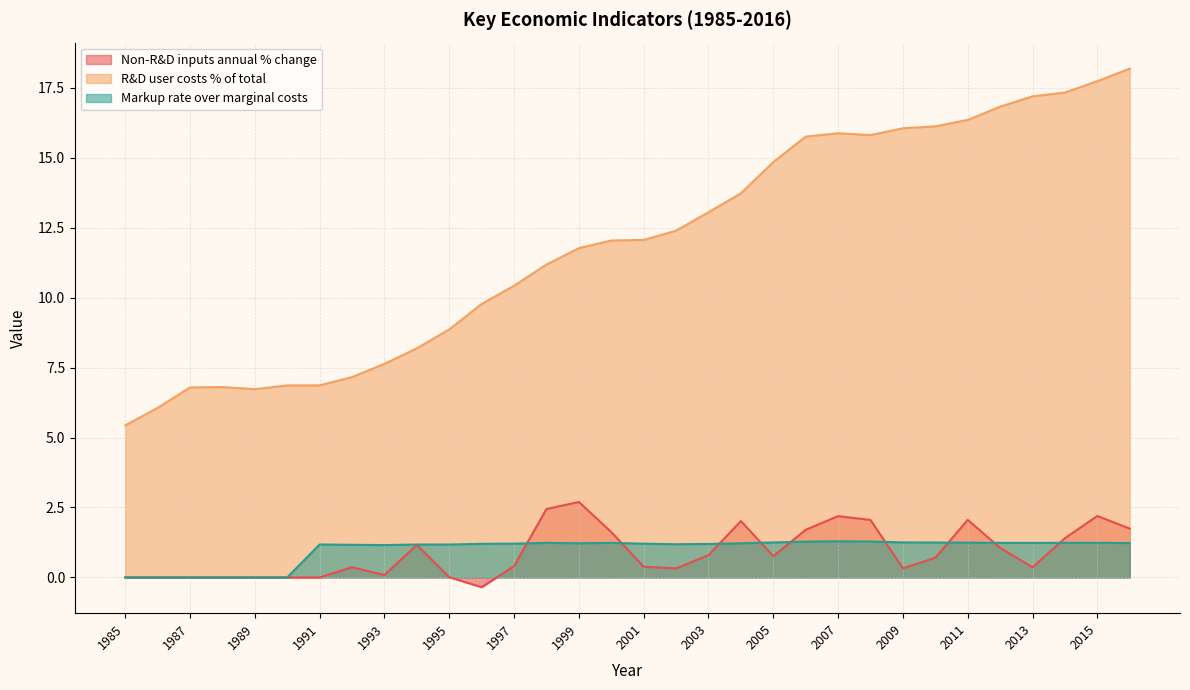

What is the difference between the Non-R&D inputs annual % change values at 1993 and 1987?

0.1